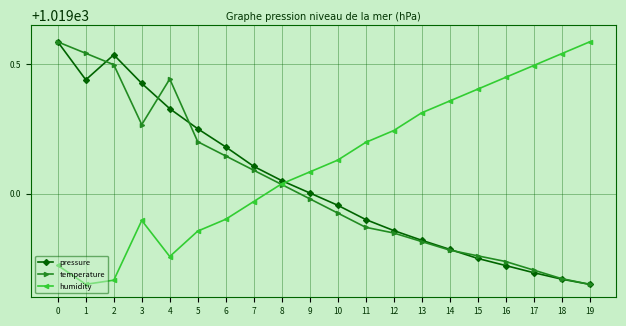

Count the number of data series in this chart.

3